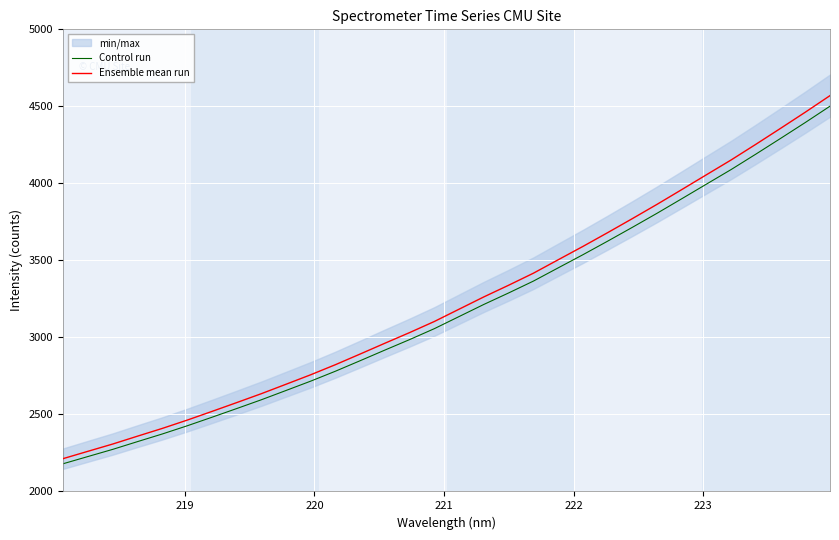

How many lines are shown in the chart?

2